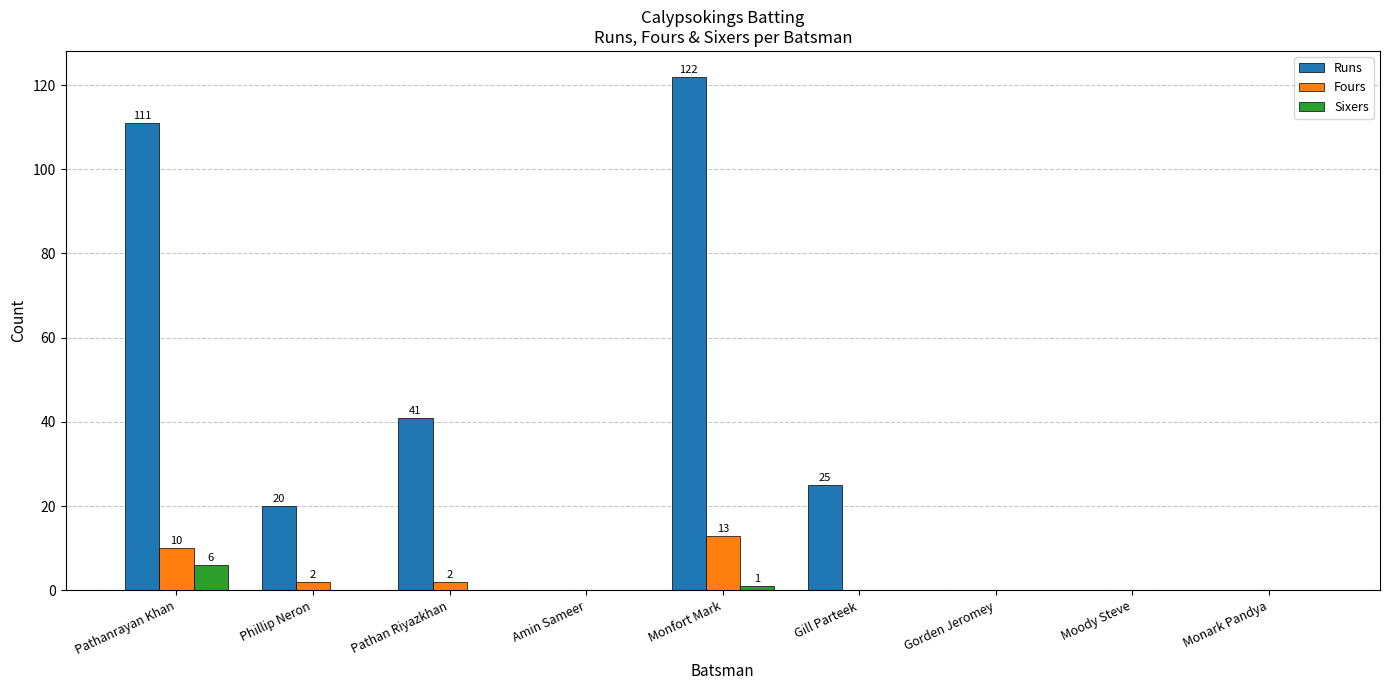

At which label is Runs closest to 61?

Pathan Riyazkhan